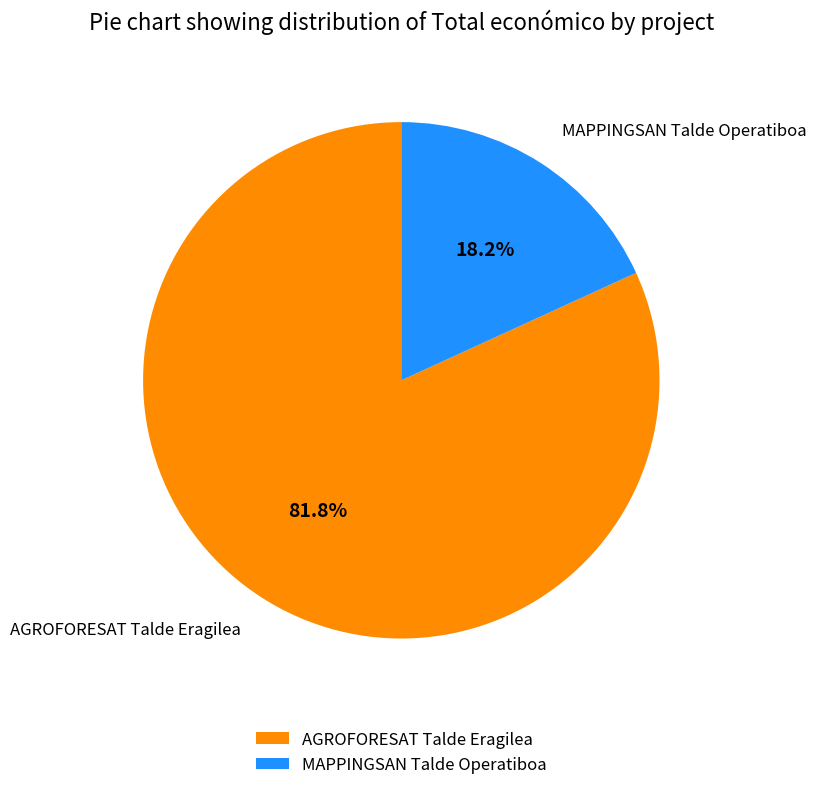

Combined, what portion of the pie is MAPPINGSAN Talde Operatiboa and AGROFORESAT Talde Eragilea?

100.0%